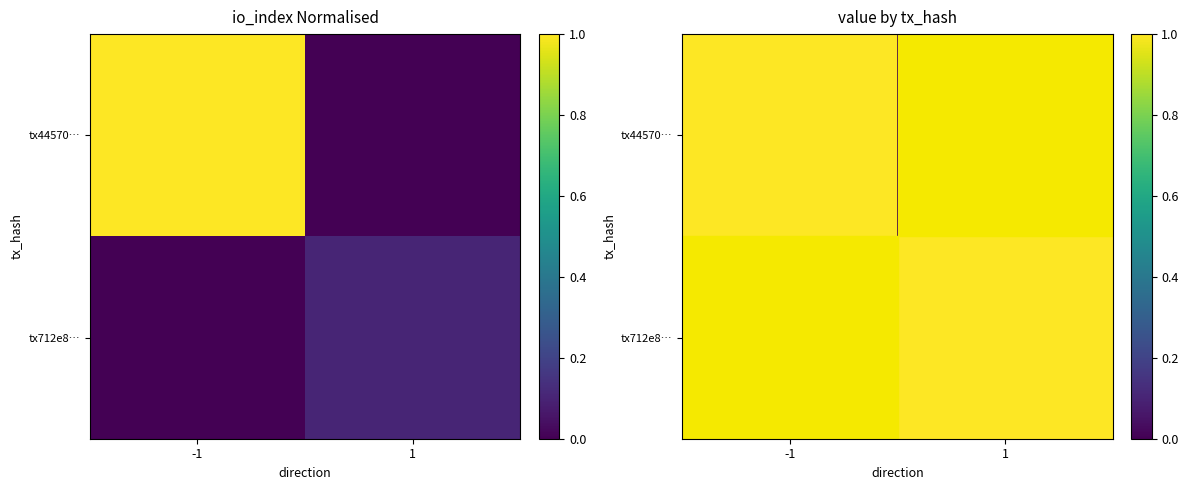

What is the difference between the tx44570… values at 1 and -1?

1